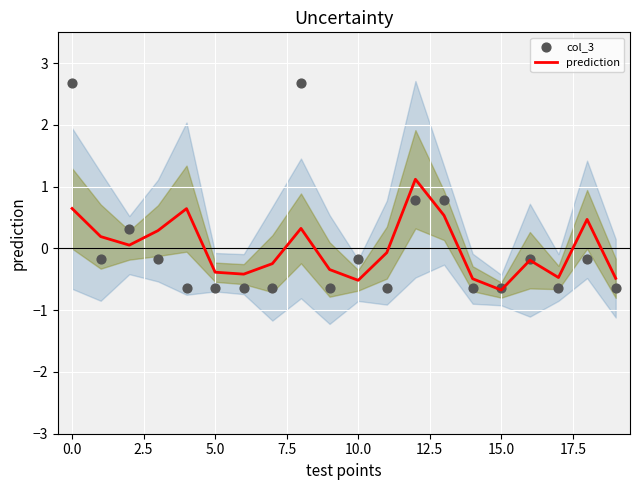

At which label does prediction reach its minimum?

15.0